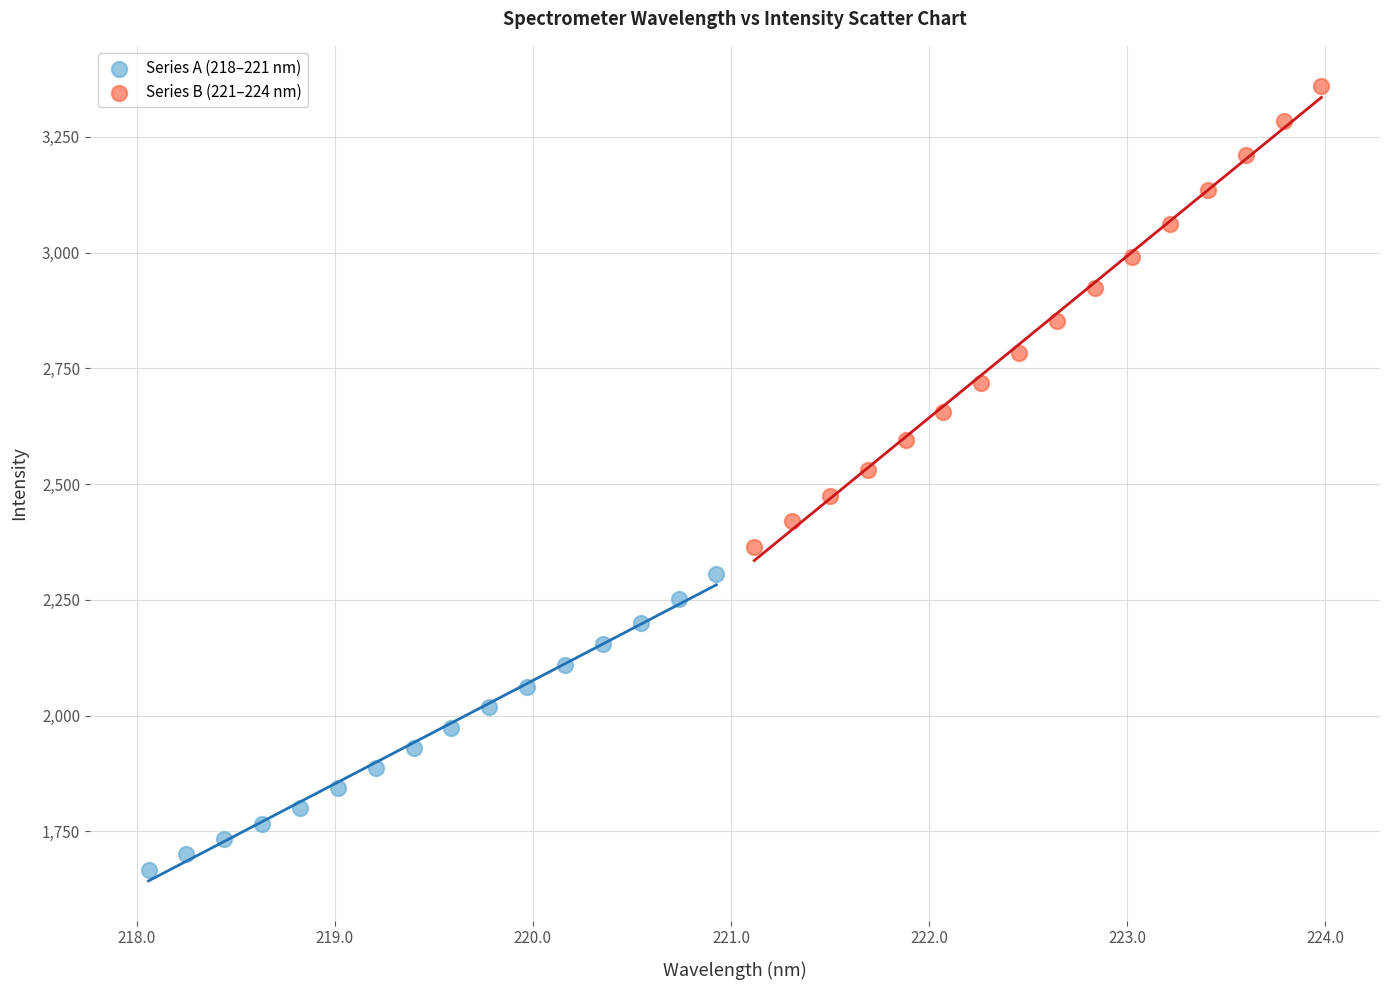

Which series contains the highest Y value?

Series B (221–224 nm)